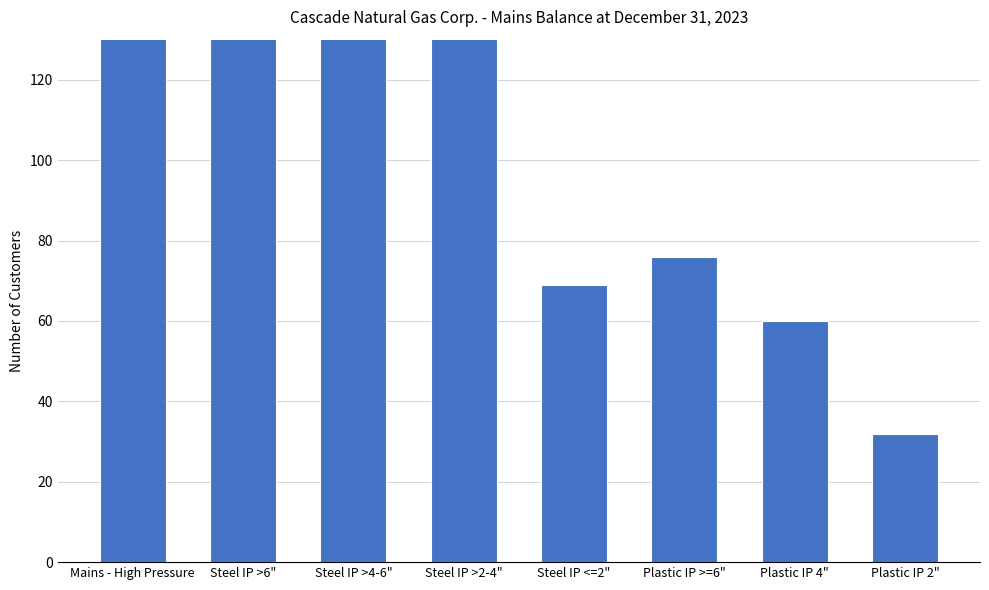

The value at Steel IP >2-4" is 174. True or false?

True